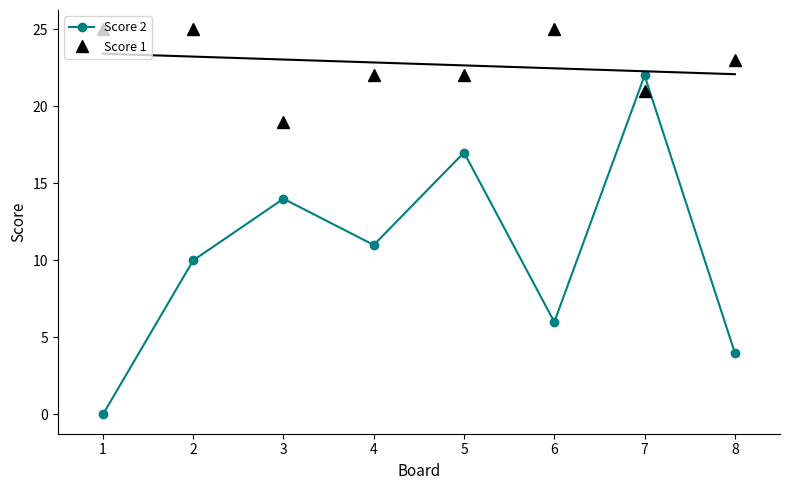

What is the approximate value of Score 2 at 1, to the nearest 10?

0